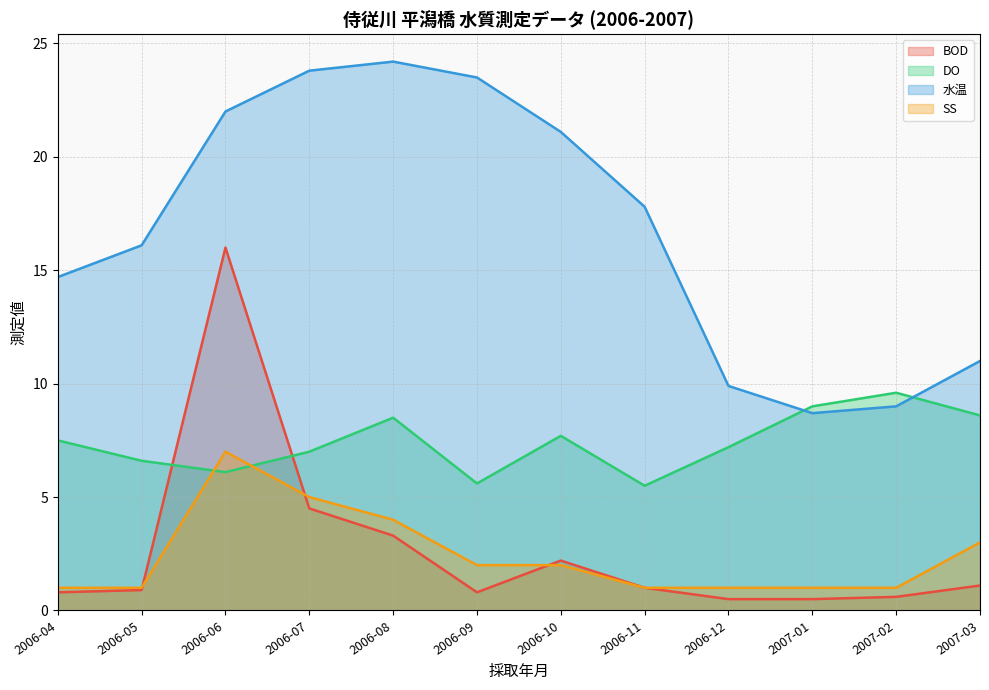

True or false: 水温 has more than 2 interior local peaks.

False